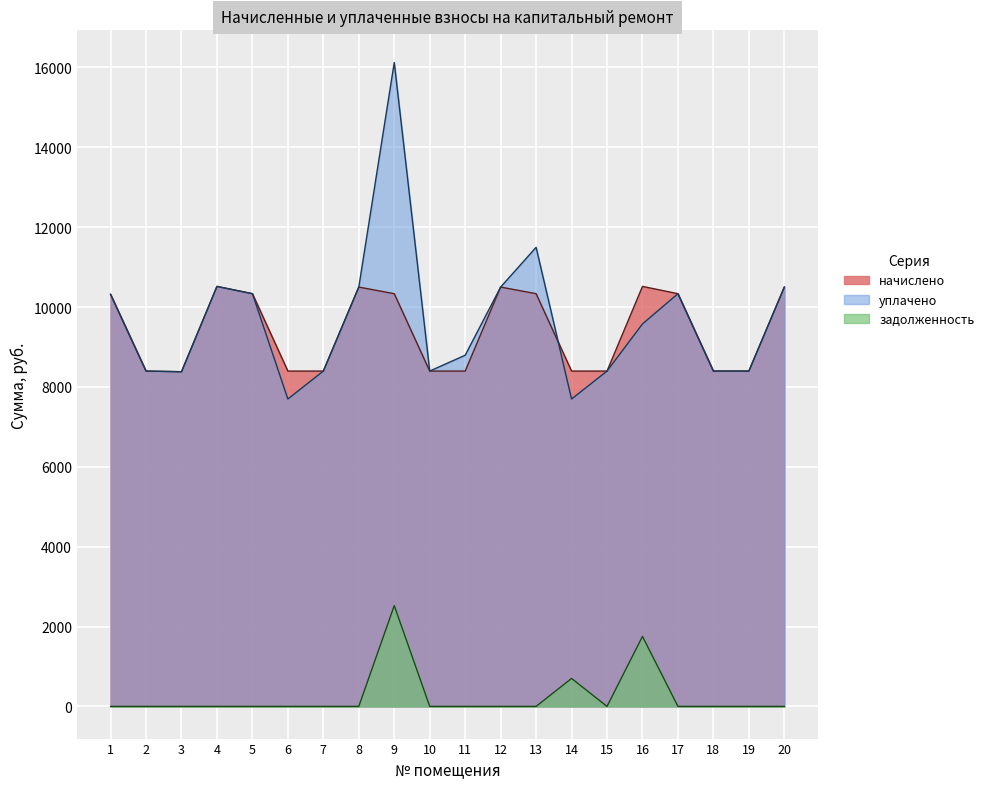

Which series has the largest range (max minus min)?

уплачено